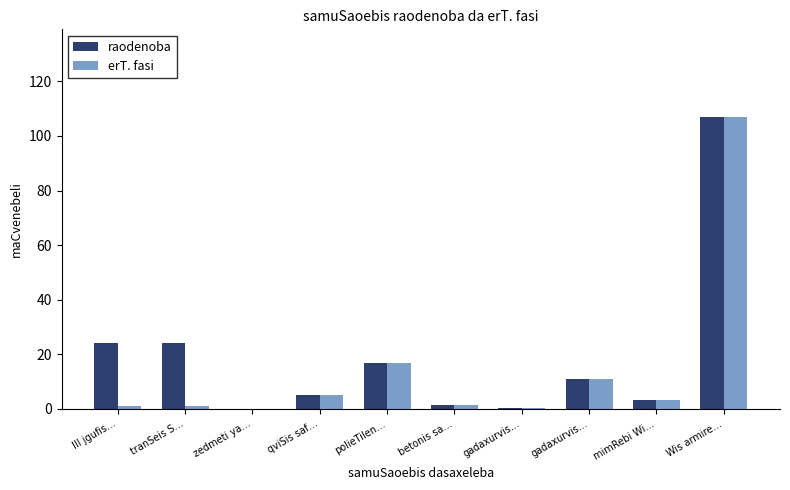

At which category is the sum across all series the highest?

Wis armire…